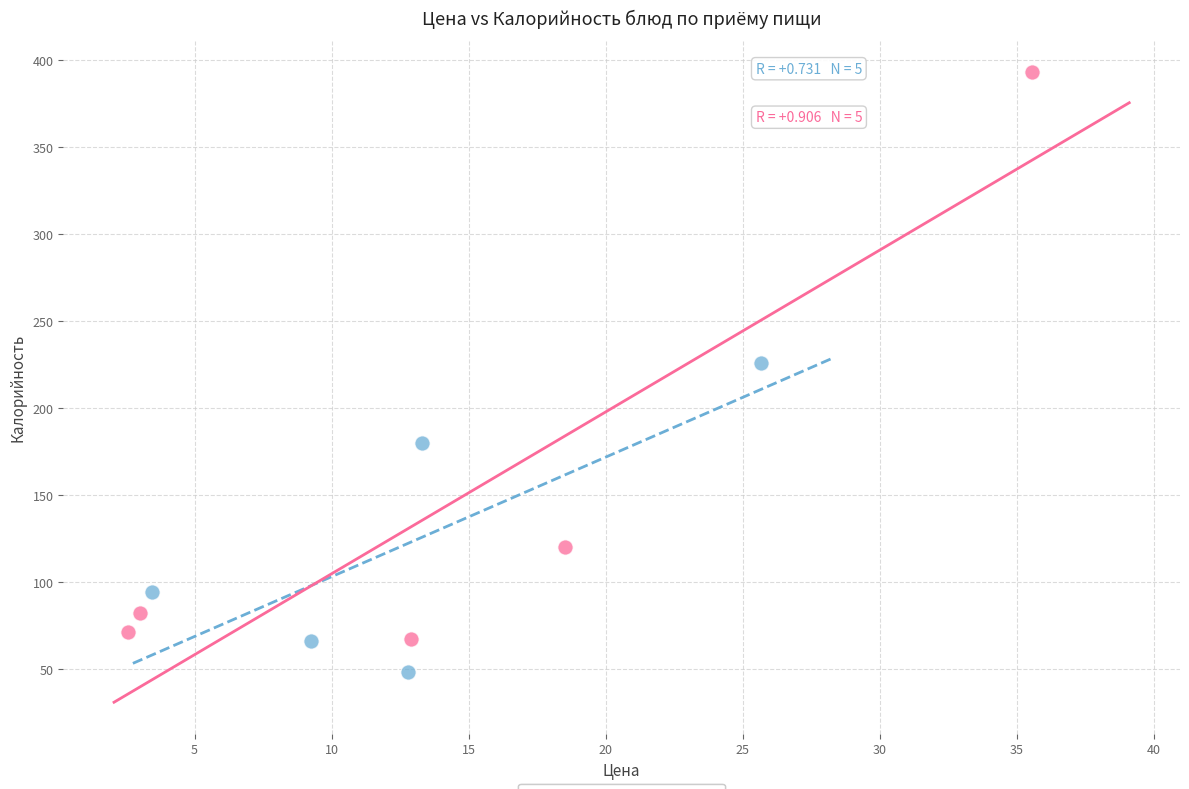

Which series contains the highest Y value?

Обед